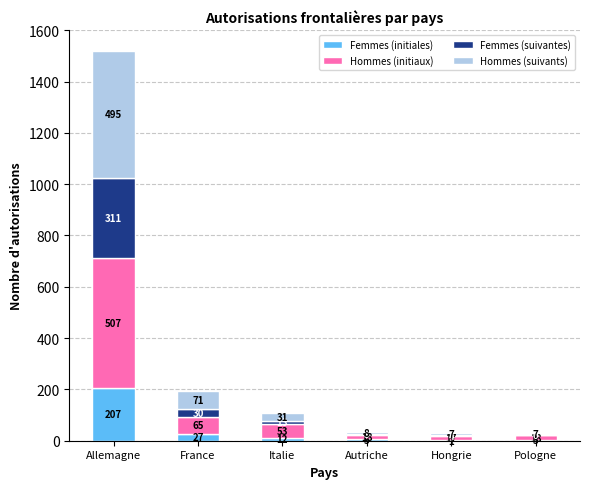

Which category has the highest value in the Femmes (initiales) series?

Allemagne